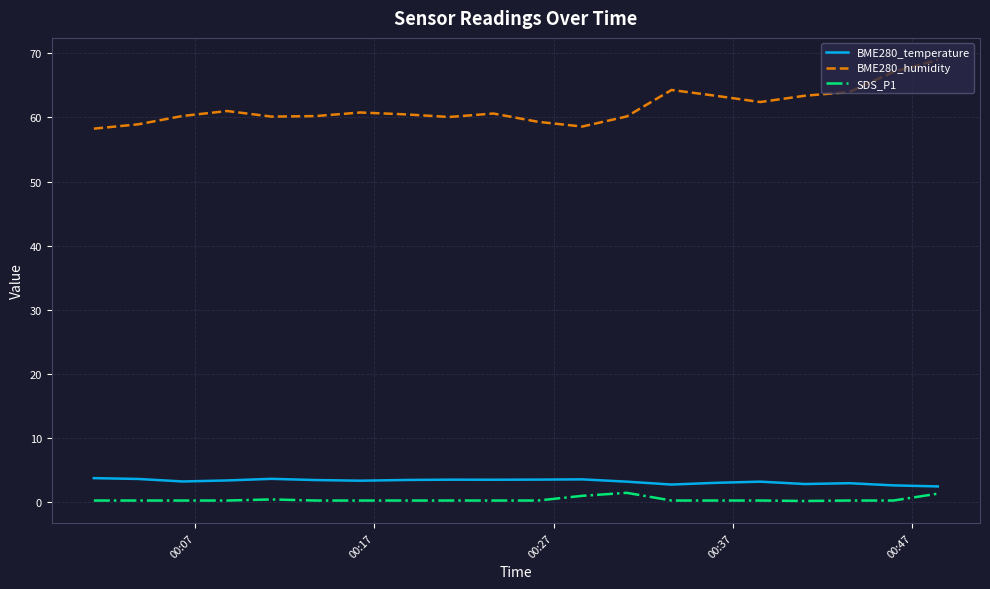

Which series has the widest spread of values?

BME280_humidity